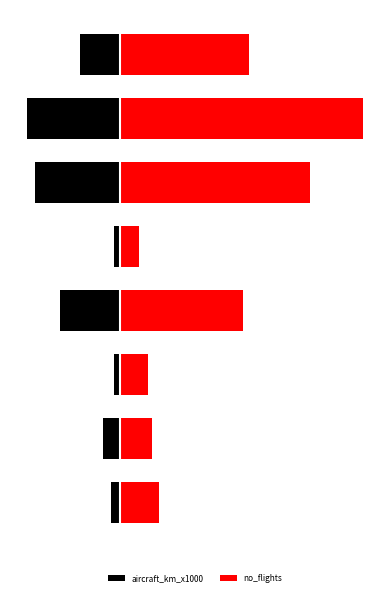

At which category is the sum across all series the highest?

6